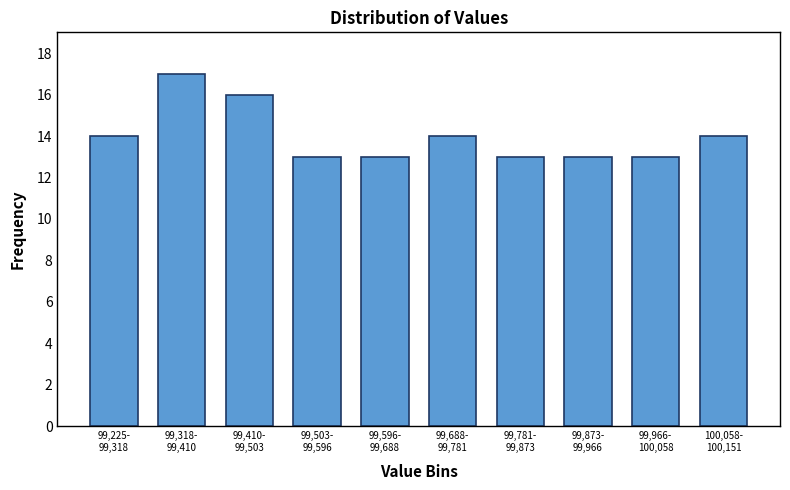

Reading left to right, transcribe all the data shown in this chart.

14	17	16	13	13	14	13	13	13	14